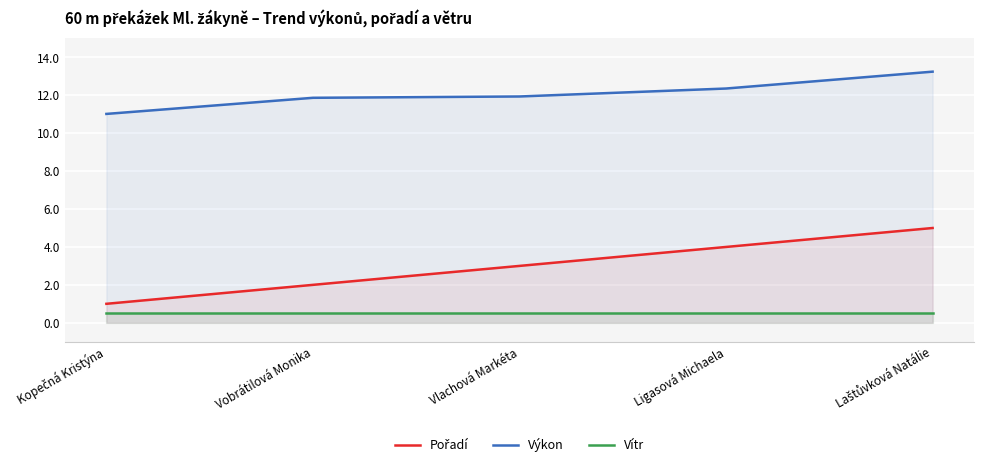

How many categories are shown in the chart?

5